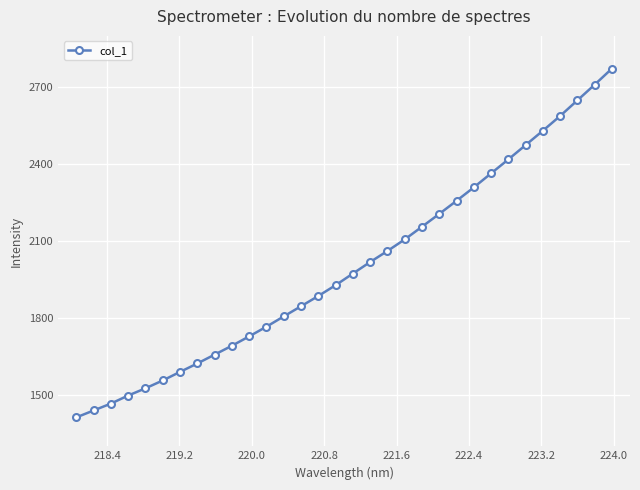

What is the difference between the second highest and second lowest values?

1270.2